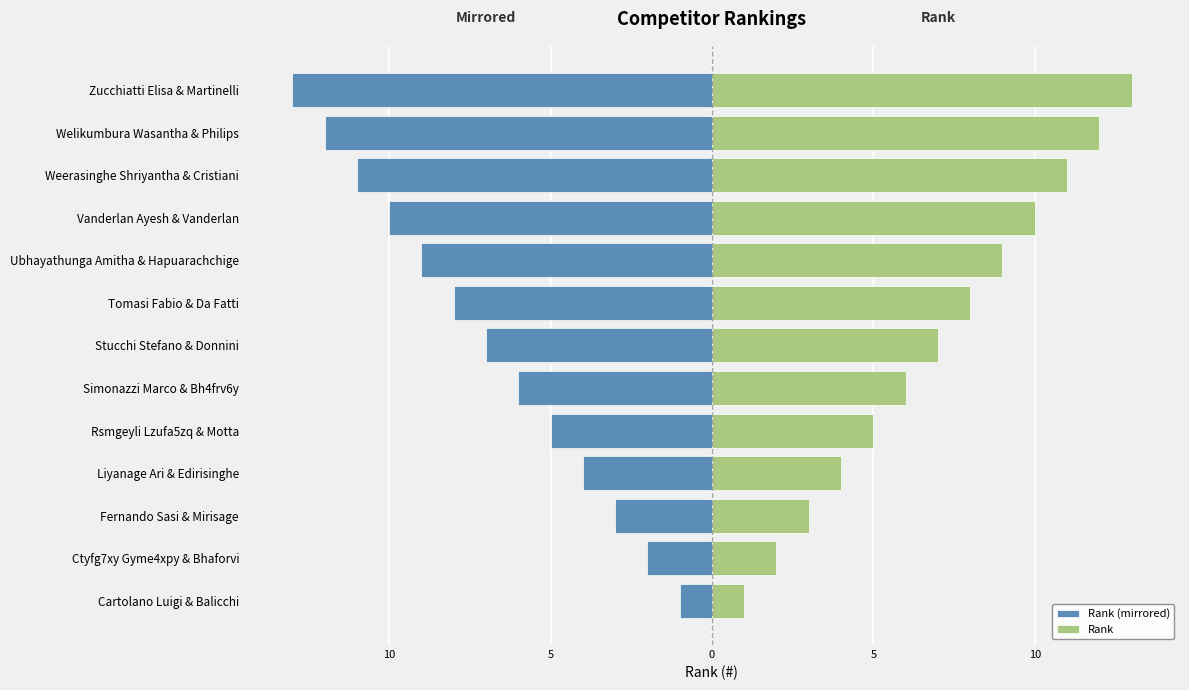

What is the maximum value for Rank (mirrored)?

-1